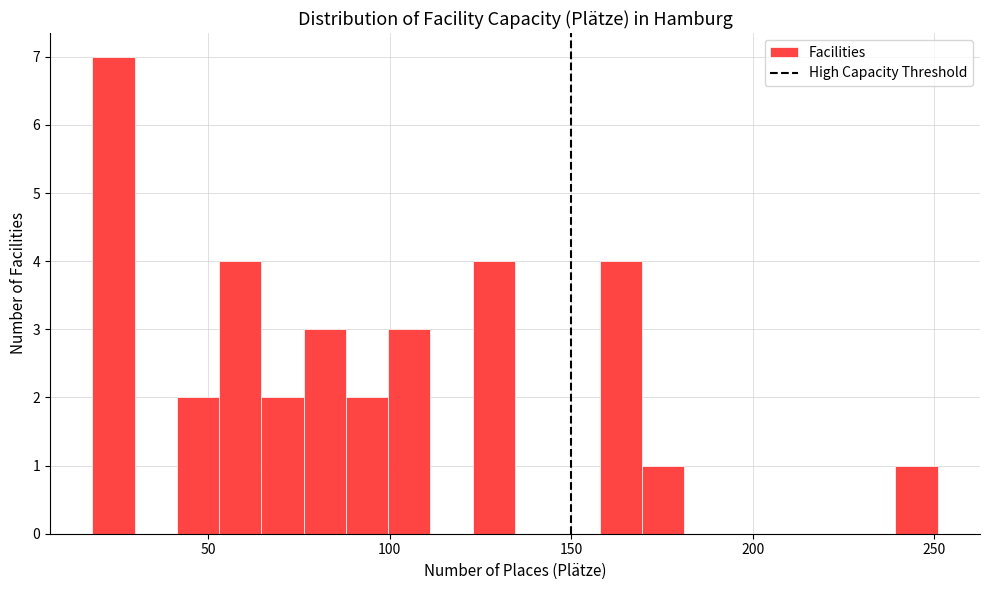

Around what value on the x-axis is the tallest bar? Give the approximate position of its centre, as read against the axis.

25